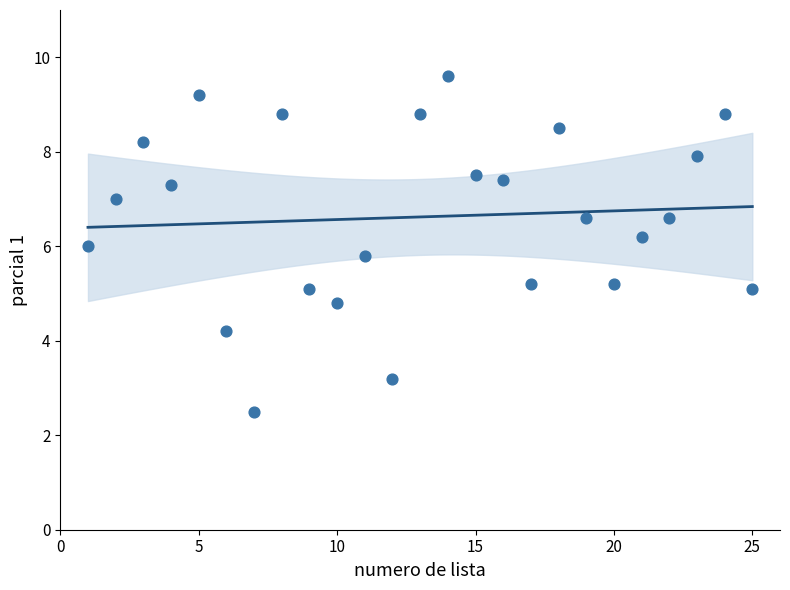

What is the range of X values (max minus min)?

24.0